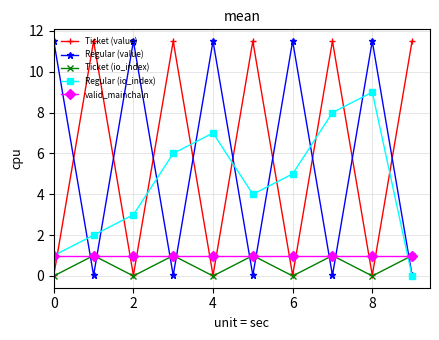

What is the value of the Regular (value) point at the 3rd from the left?

11.5